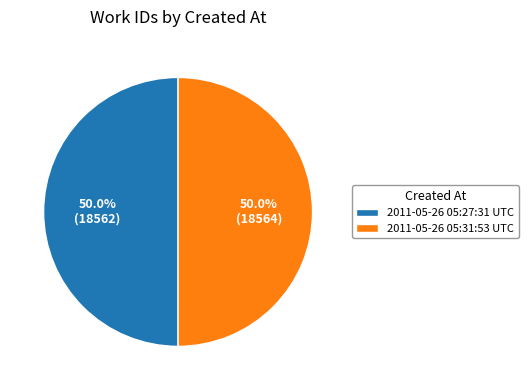

True or false: 2011-05-26 05:27:31 UTC accounts for 64% of the total.

False